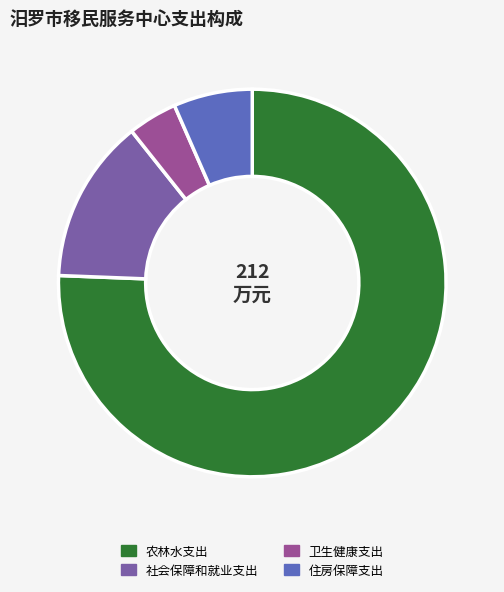

True or false: 卫生健康支出 accounts for 4% of the total.

True